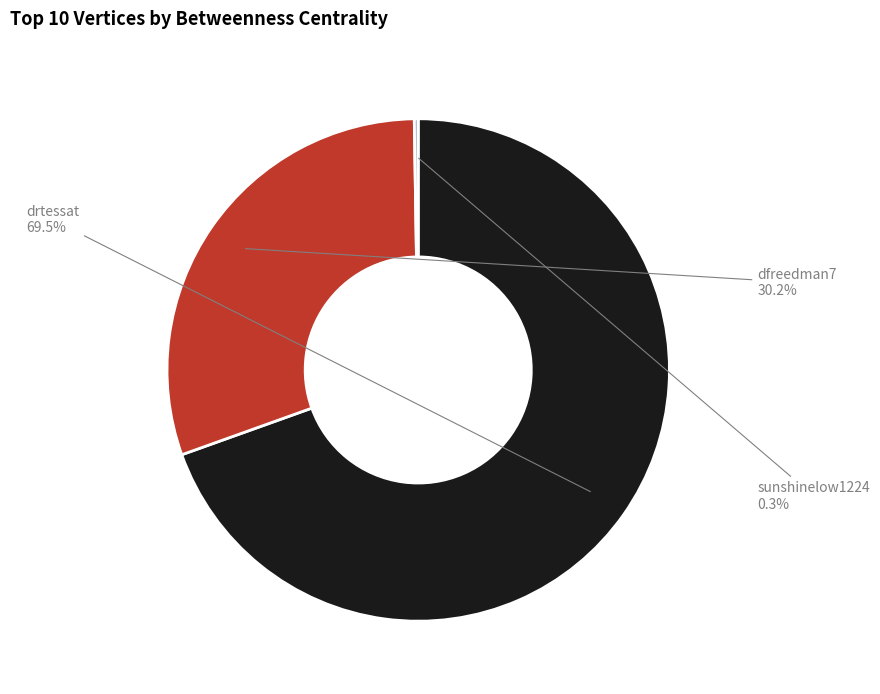

True or false: drtessat accounts for 81% of the total.

False